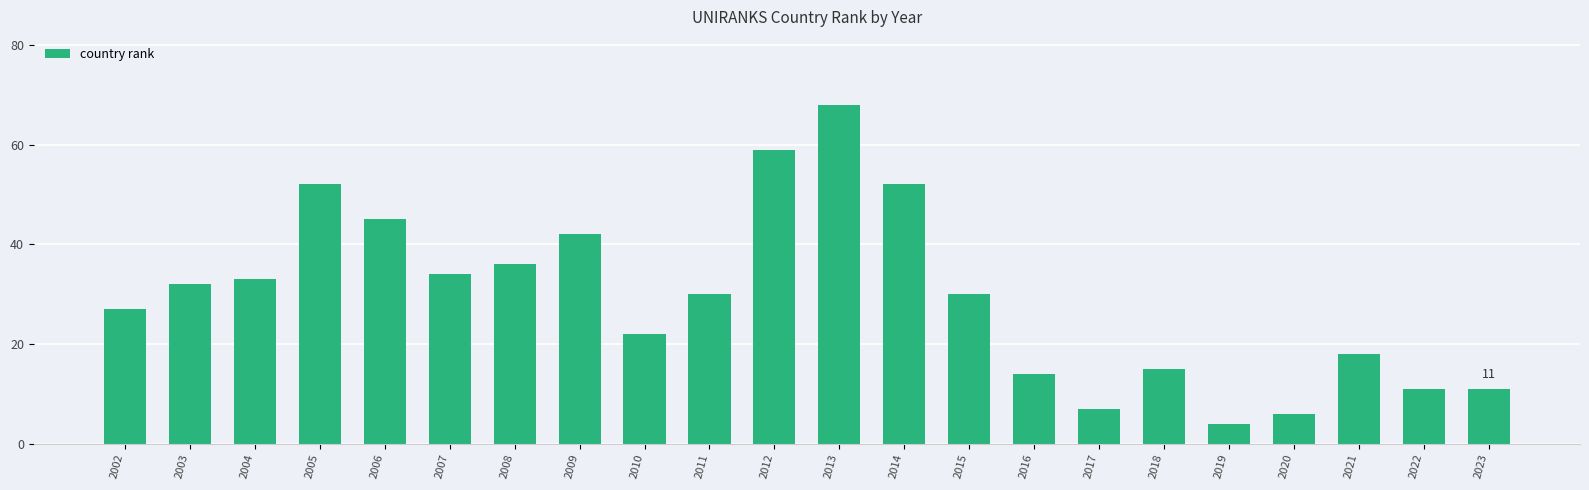

What is the value of the 3rd bar from the left?

33